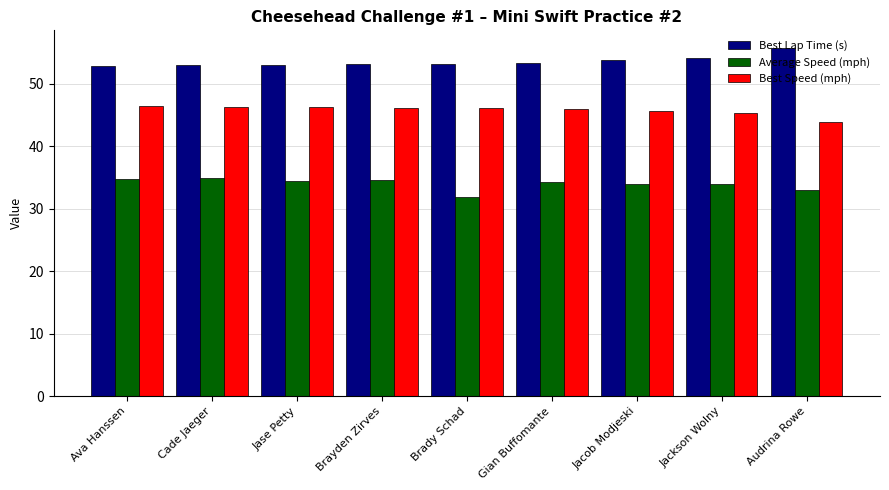

What is the total value across all series at Jase Petty?

133.6